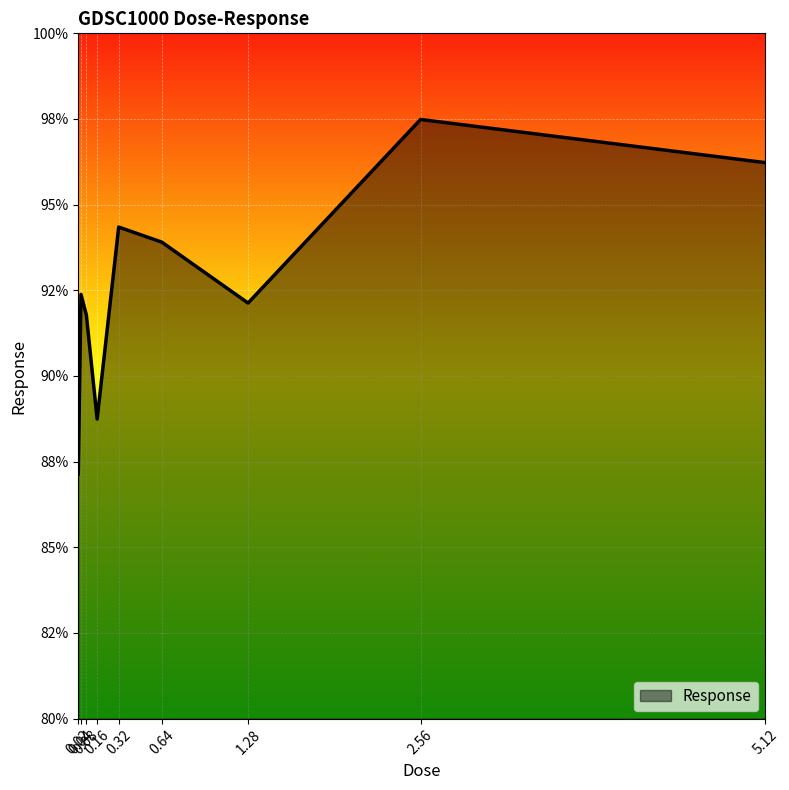

Is this an area chart (filled region under the line)?

Yes